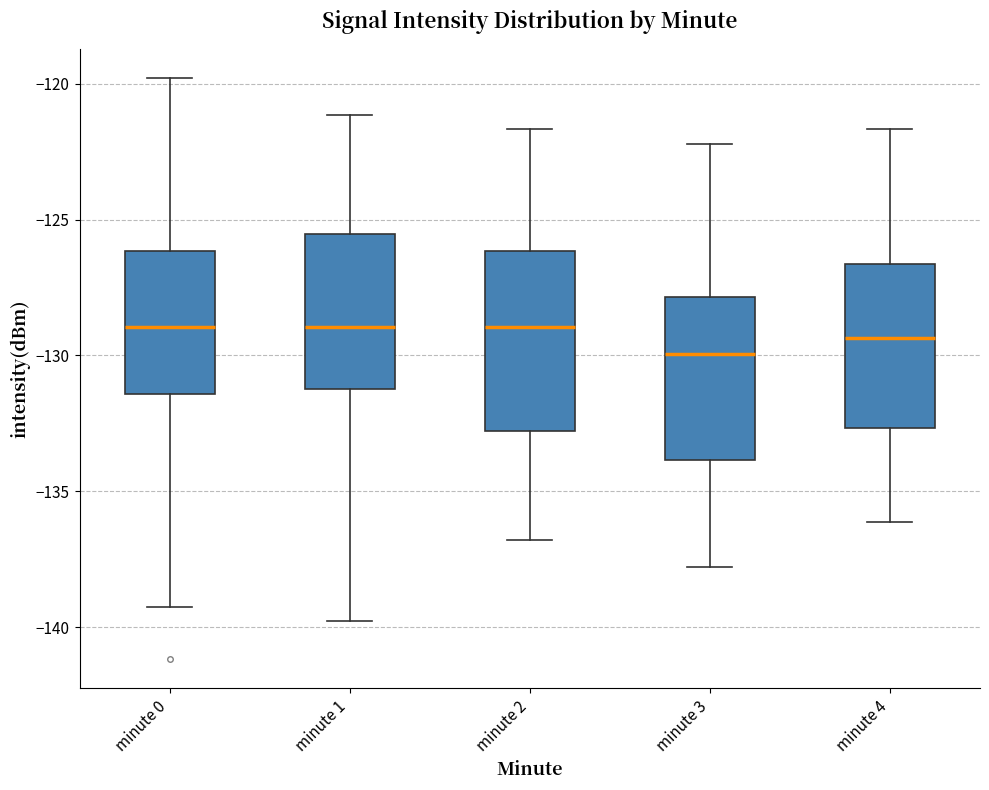

Where does the median line of the box for minute 1 sit on the y-axis? The values are not printed on the chart, so give them approximately, as read against the axis.

-129.0